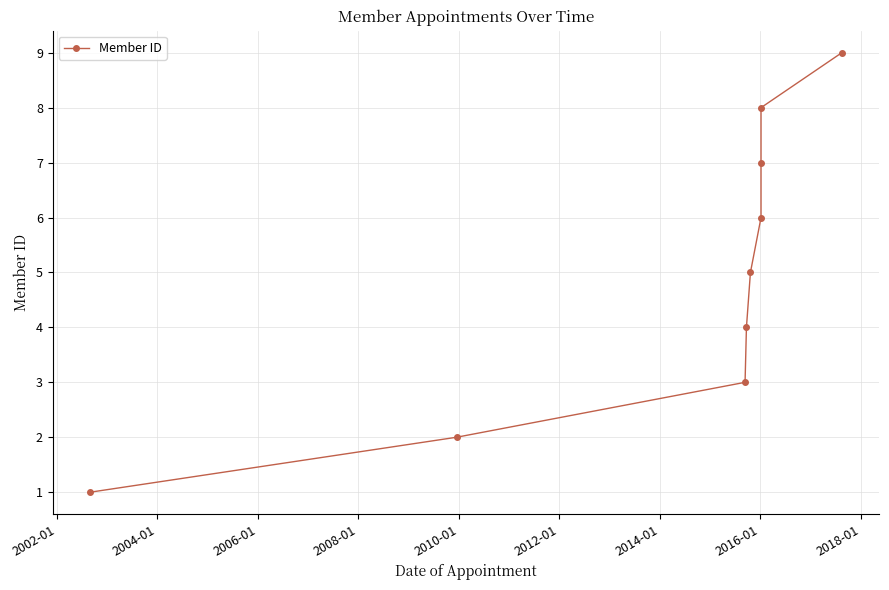

Count the values in the range 3 to 7.

5